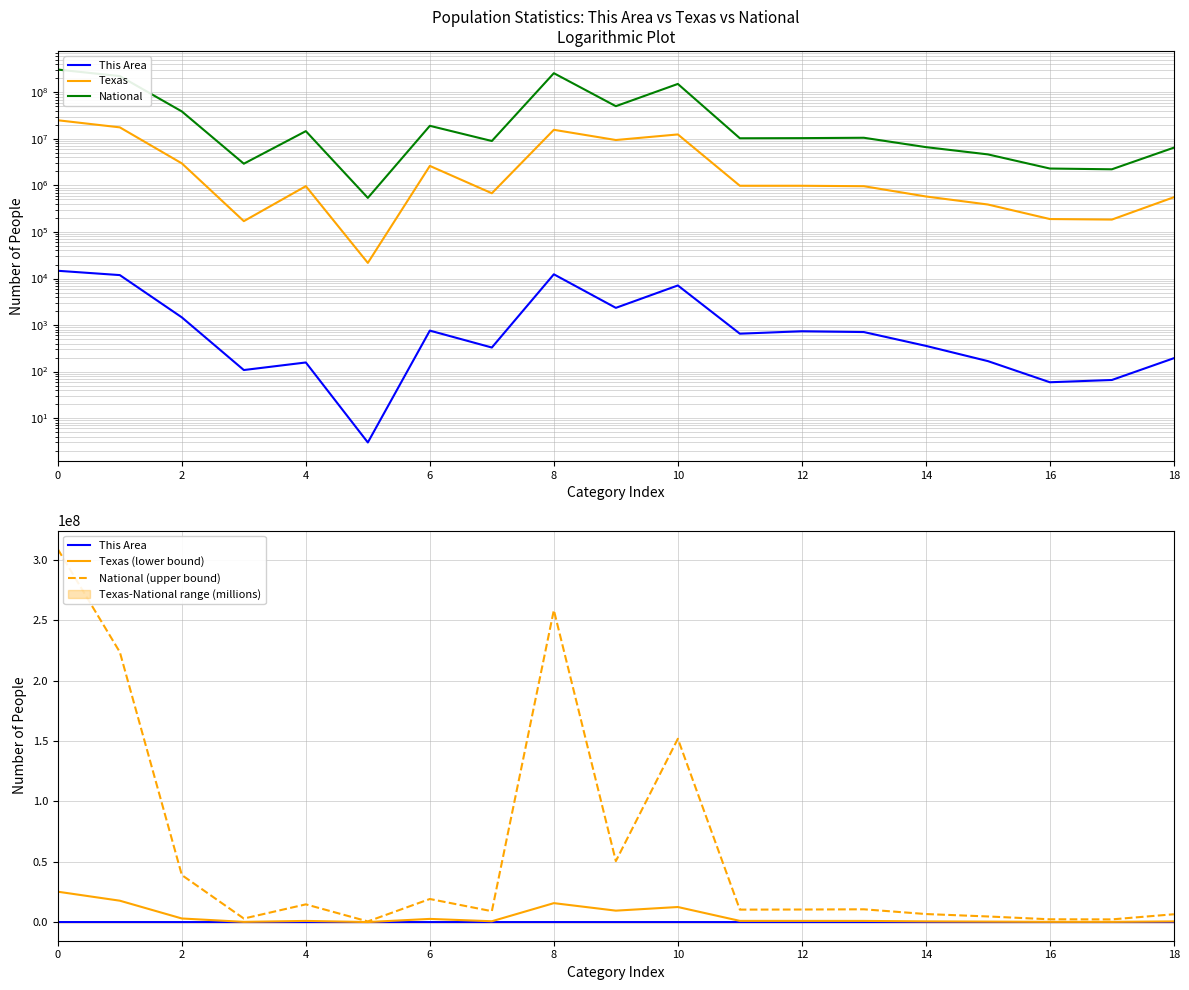

What is the value of the Texas point at the 2nd from the left?

17701552